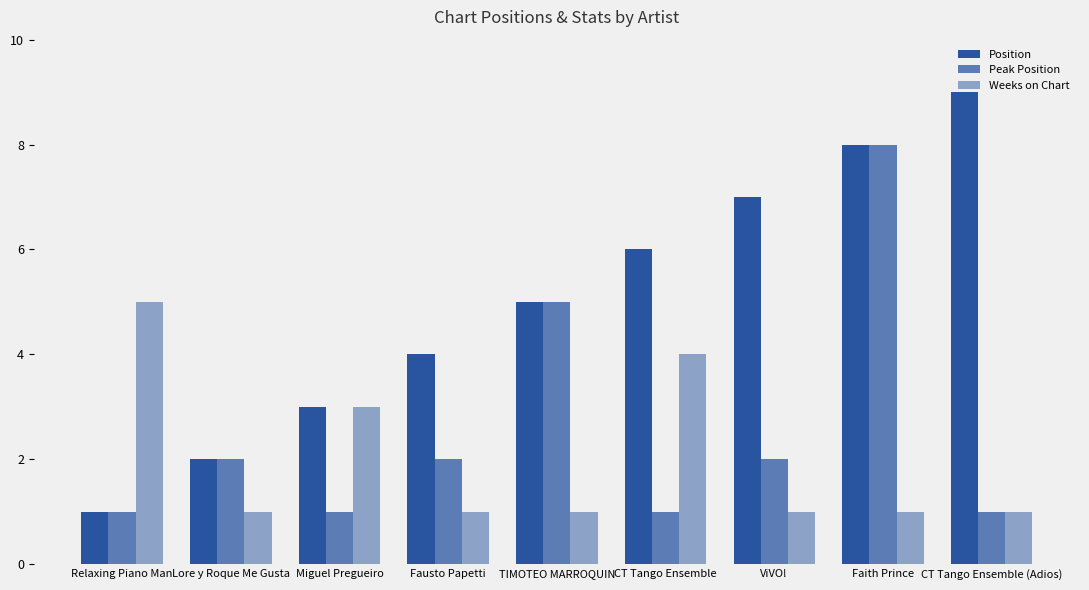

Count the number of categories in the chart.

9